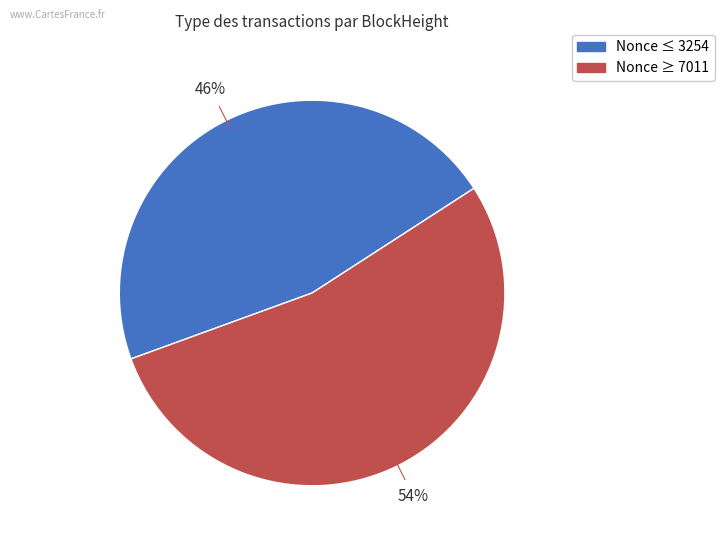

Does any single category account for the majority?

Yes